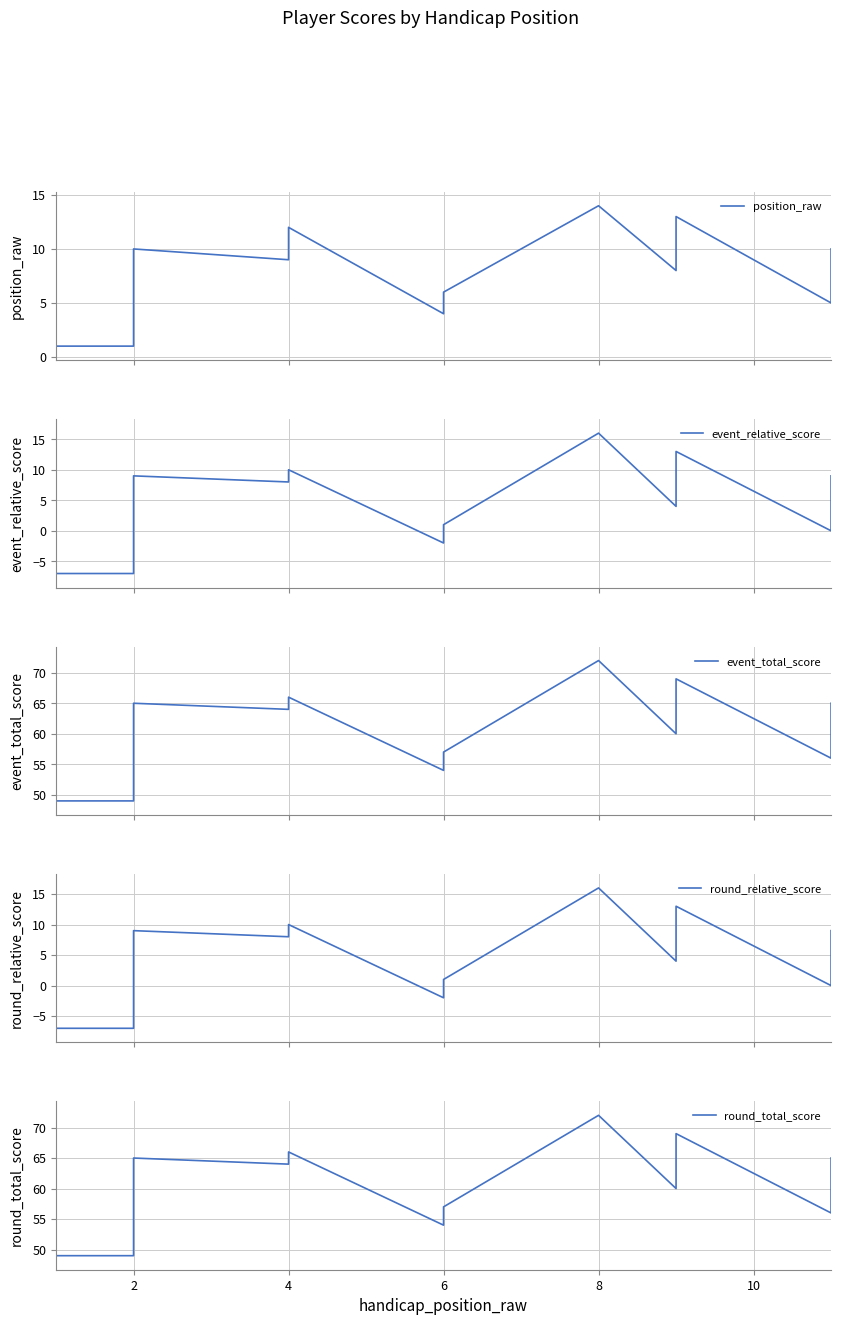

What is the greatest value displayed?

72